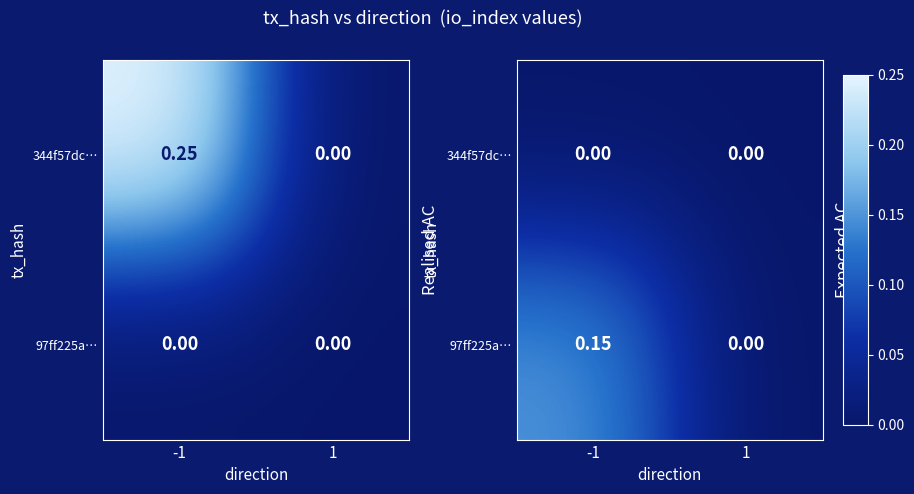

At how many categories does at least one series exceed 0?

1